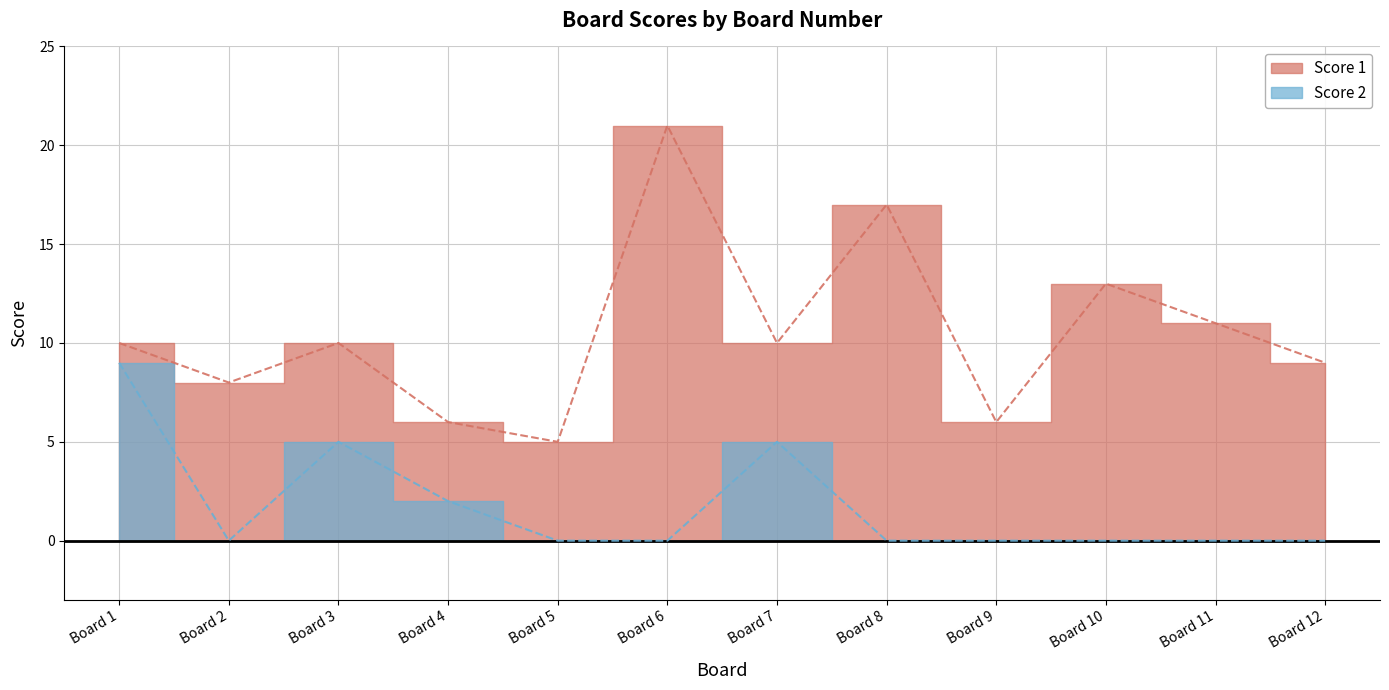

Which category has the lowest value across all series?

Board 2